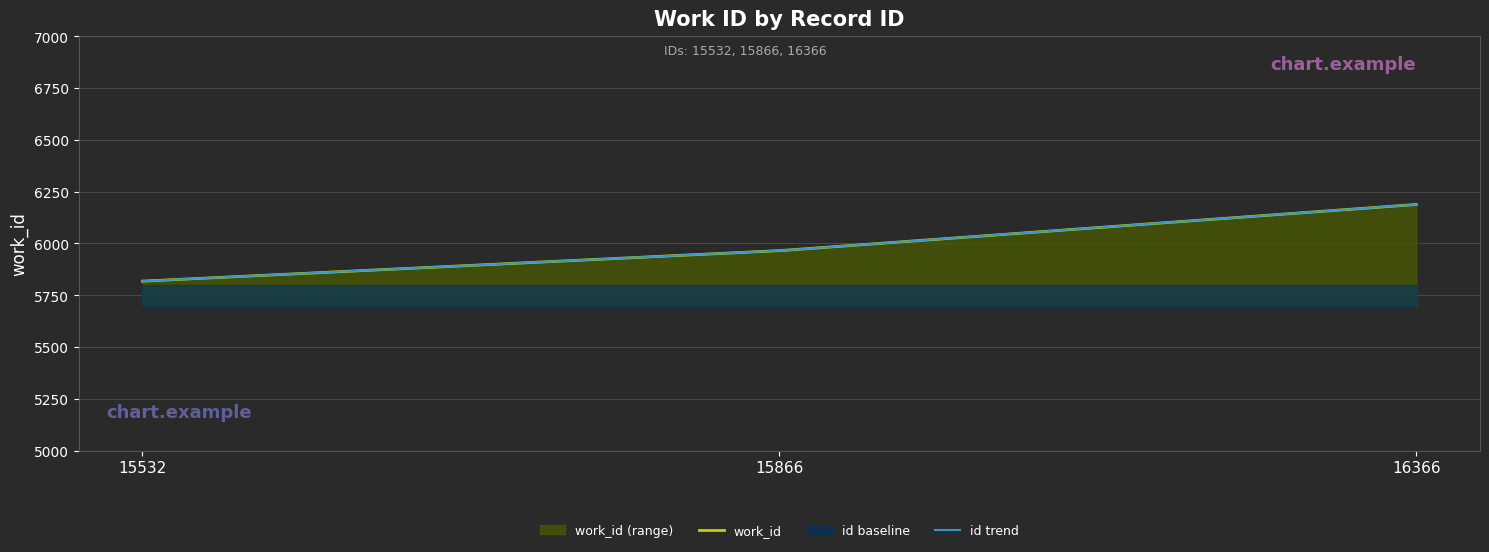

Reading right to left, transcribe all the data shown in this chart.

6188	5965	5818